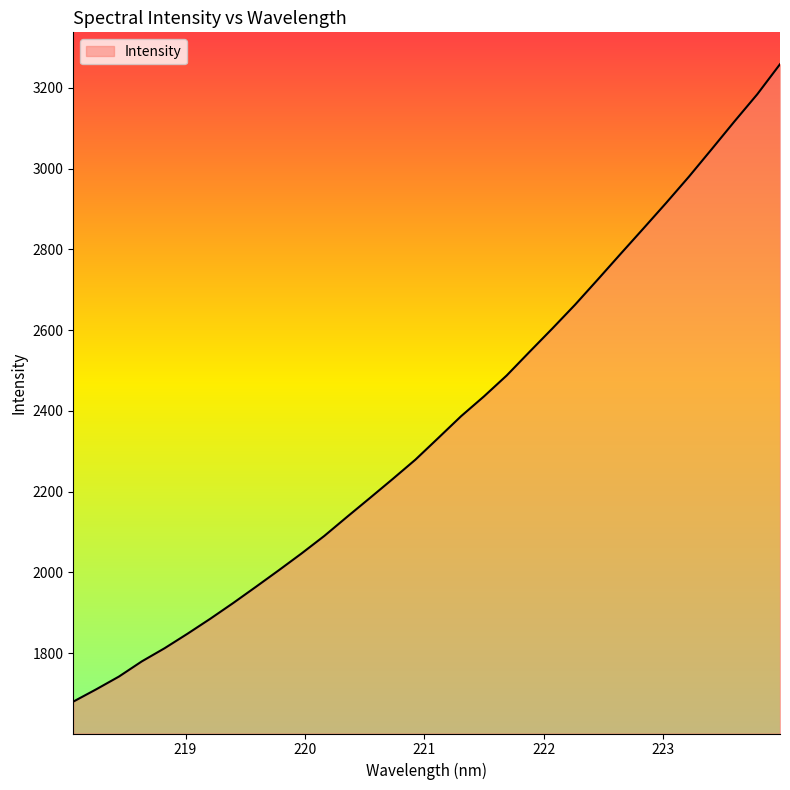

What is the greatest value displayed?

3258.4